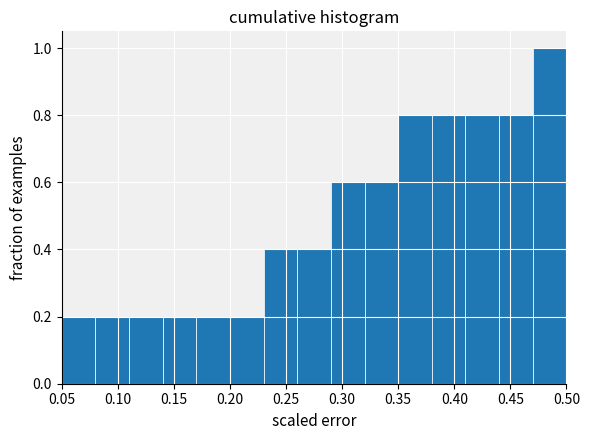

Reading left to right, list every bar in this chart as the range it spans on the x-axis followed by its height. The values are not printed on the chart, so give them approximately, as read against the axis.

0.05 to 0.08: 0.2
0.08 to 0.11: 0.2
0.11 to 0.14: 0.2
0.14 to 0.17: 0.2
0.17 to 0.20: 0.2
0.20 to 0.23: 0.2
0.23 to 0.26: 0.4
0.26 to 0.29: 0.4
0.29 to 0.32: 0.6
0.32 to 0.35: 0.6
0.35 to 0.38: 0.8
0.38 to 0.41: 0.8
0.41 to 0.44: 0.8
0.44 to 0.47: 0.8
0.47 to 0.50: 1.0